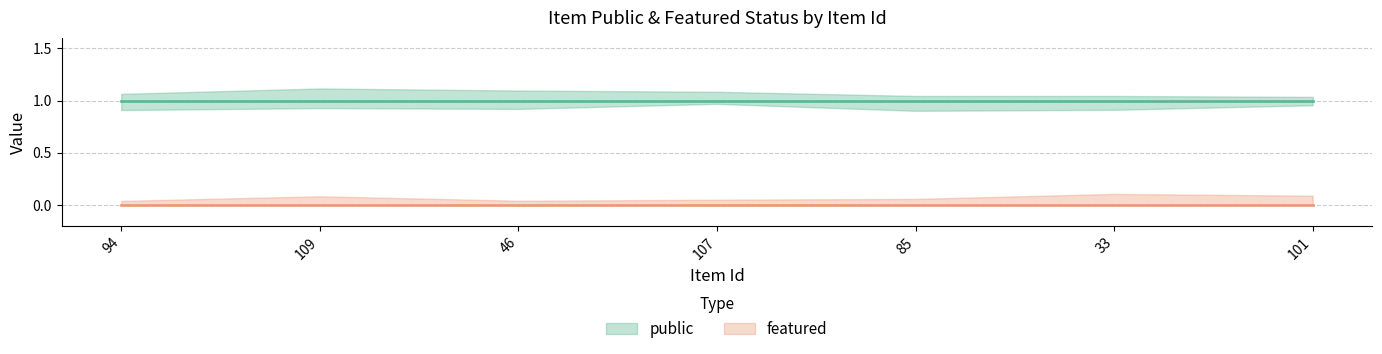

What is the average value of the public series?

1